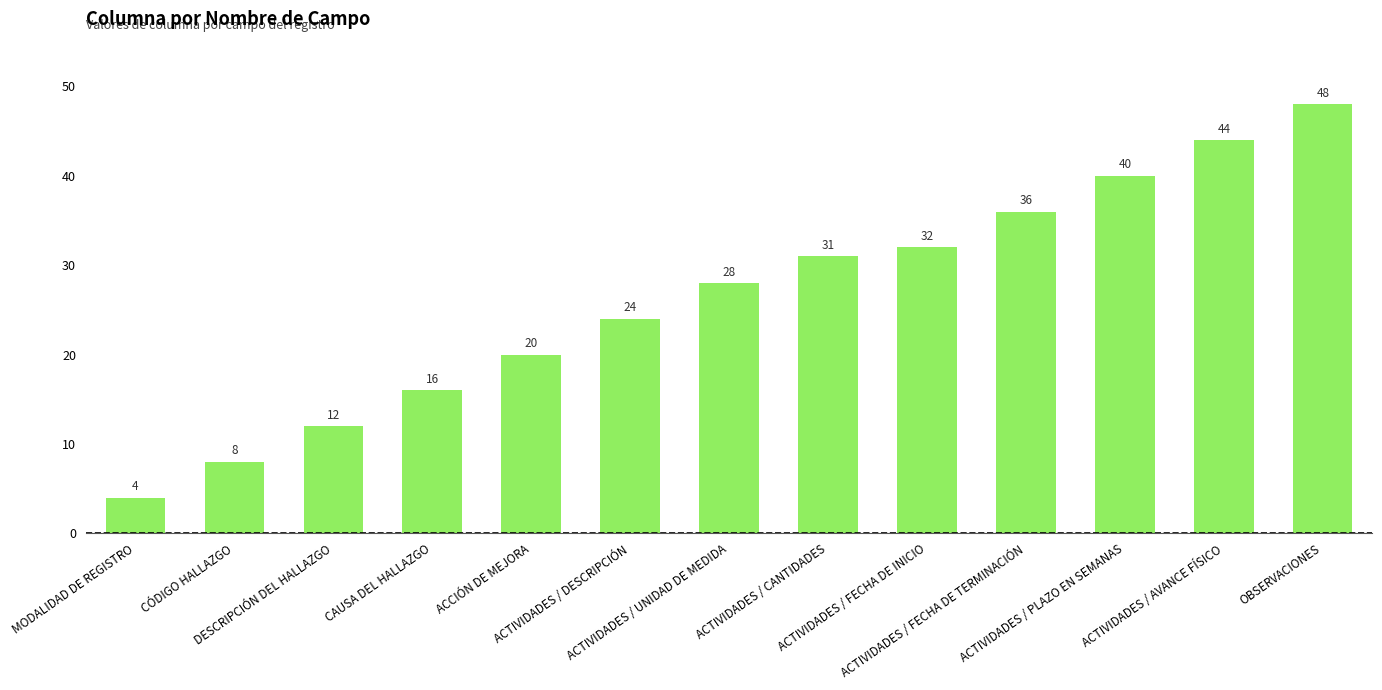

What is the value of the 8th bar from the left?

31